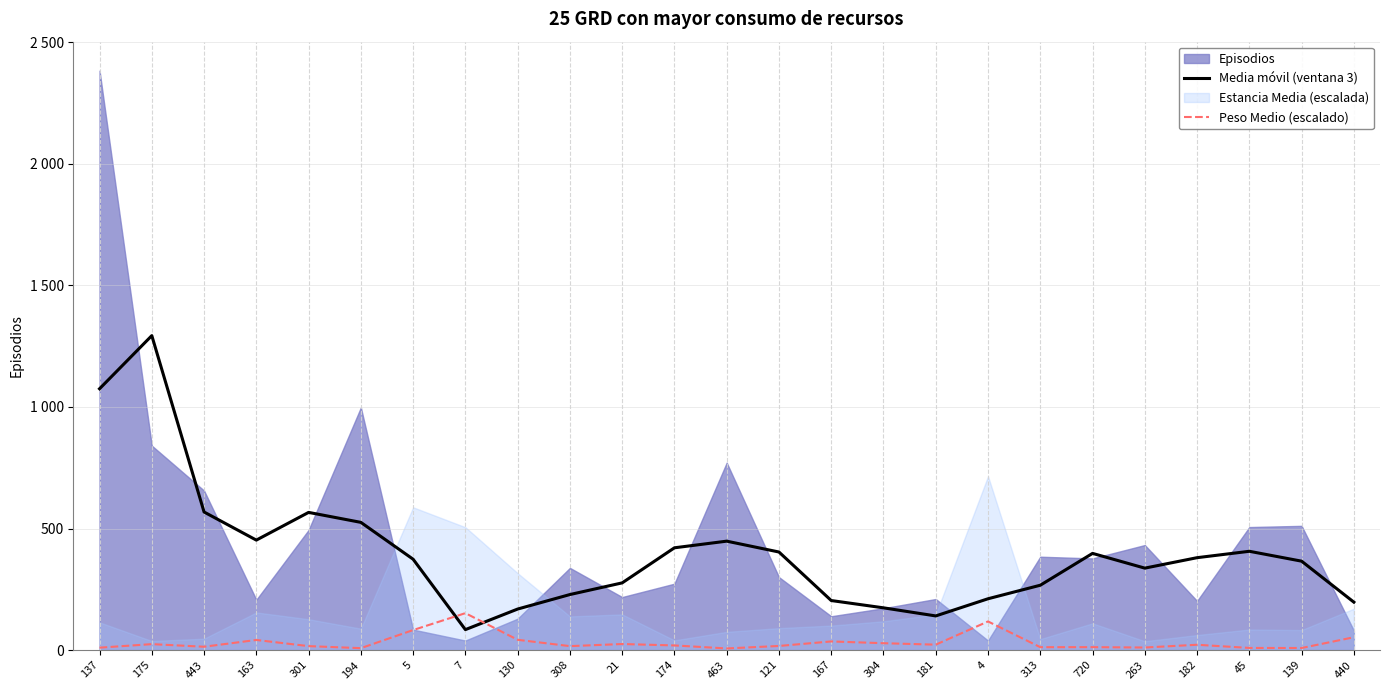

What is the label of the 9th point from the right?

181